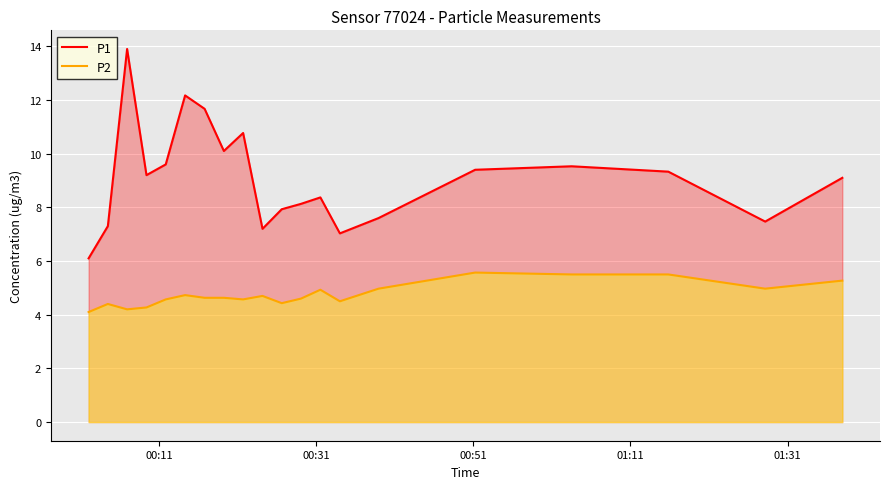

List the series in order of their peak value, lowest first.

P2, P1